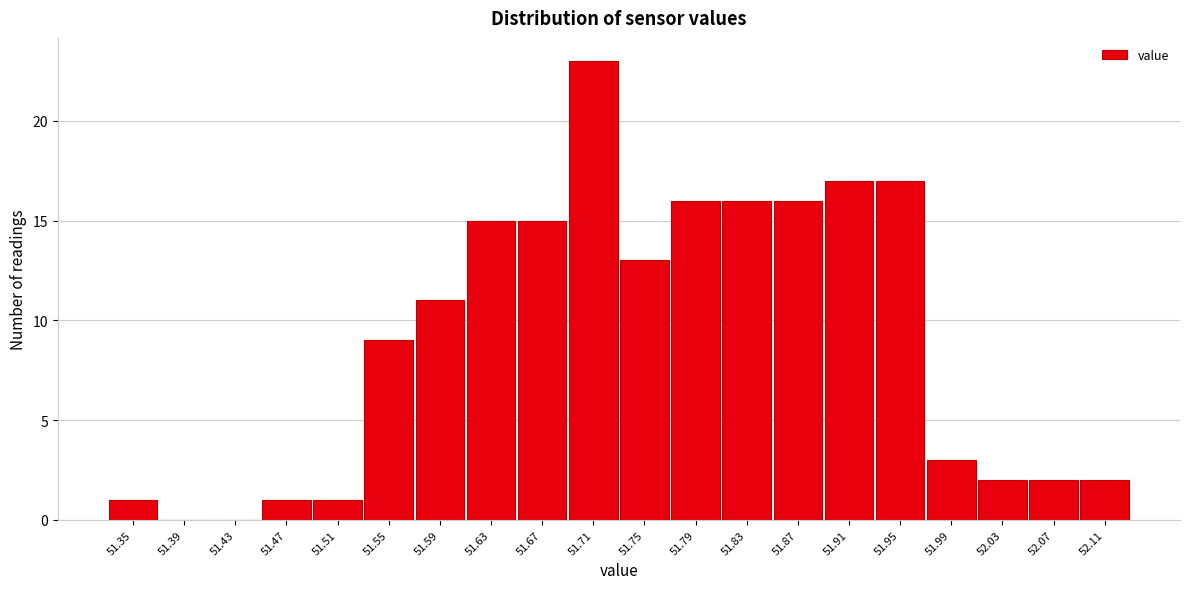

Reading left to right, transcribe this chart: for each bar, give the range it covers on the x-axis and its height. The values are not printed on the chart, so give them approximately, as read against the axis.

51.33 to 51.37: 1
51.37 to 51.41: 0
51.41 to 51.45: 0
51.45 to 51.49: 1
51.49 to 51.53: 1
51.53 to 51.57: 9
51.57 to 51.61: 11
51.61 to 51.65: 15
51.65 to 51.69: 15
51.69 to 51.73: 23
51.73 to 51.77: 13
51.77 to 51.81: 16
51.81 to 51.85: 16
51.85 to 51.89: 16
51.89 to 51.93: 17
51.93 to 51.97: 17
51.97 to 52.01: 3
52.01 to 52.05: 2
52.05 to 52.09: 2
52.09 to 52.13: 2